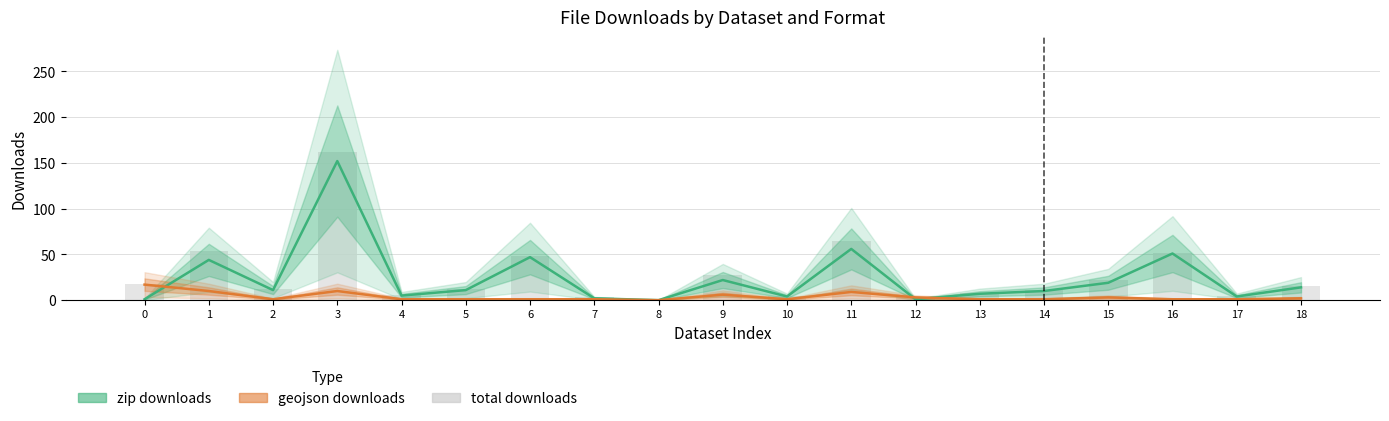

Which series has the widest spread of values?

total downloads